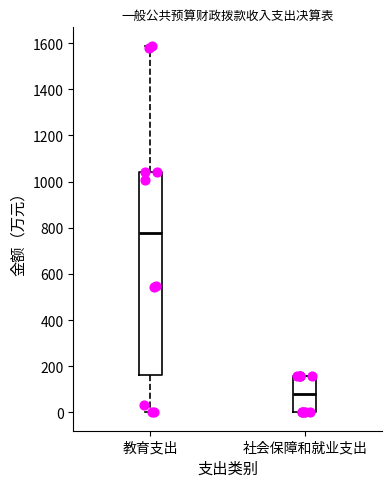

Where does the median line of the box for 社会保障和就业支出 sit on the y-axis? The values are not printed on the chart, so give them approximately, as read against the axis.

80